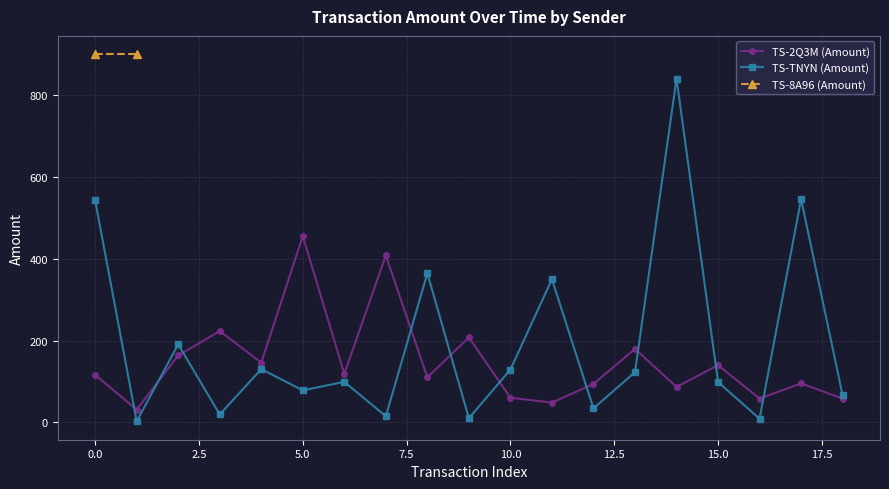

What is the maximum value for TS-TNYN (Amount)?

840.6